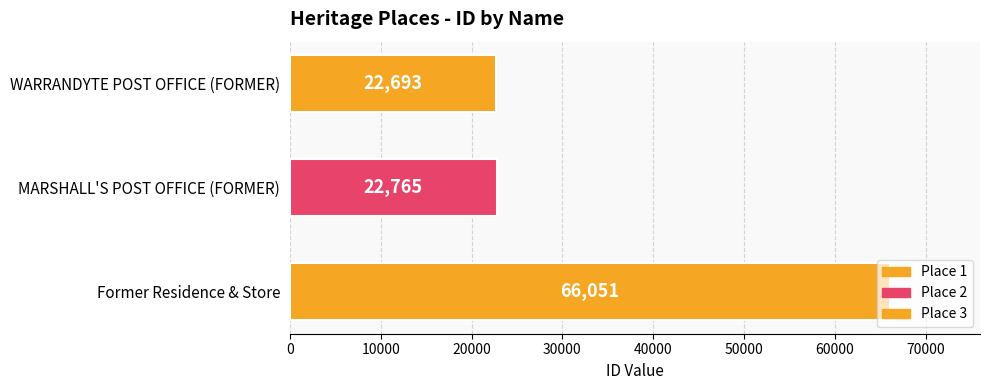

At which category does the chart reach its peak across all series?

Former Residence & Store